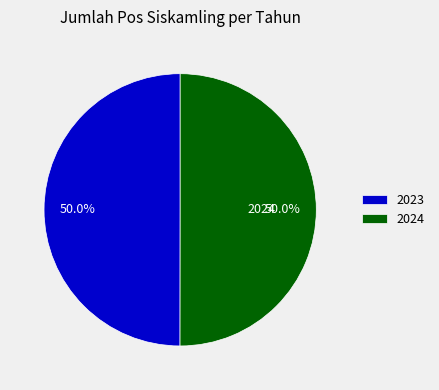

What percentage do 2023 and 2024 together represent?

100.0%